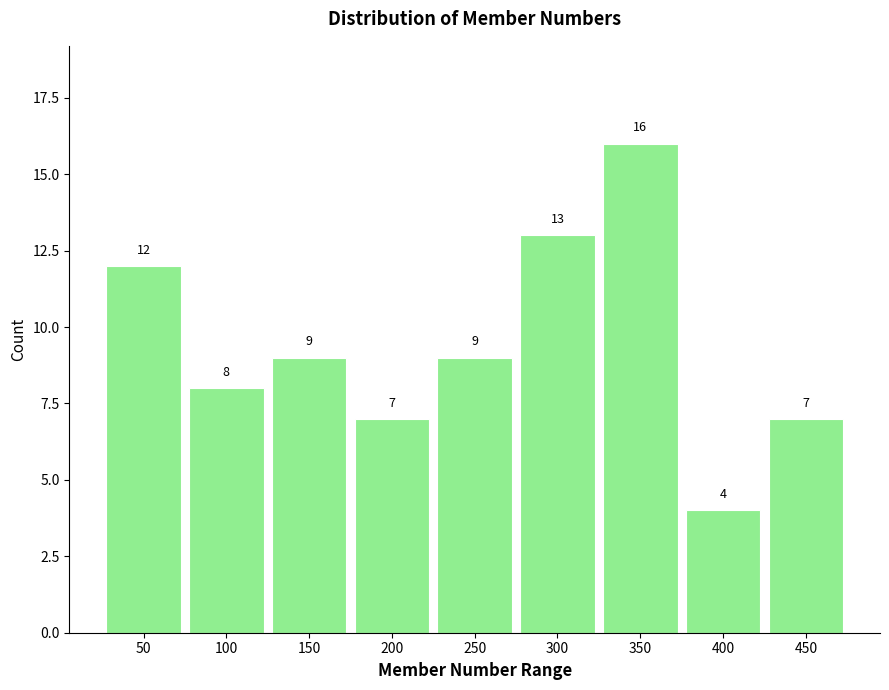

Reading right to left, extract all data points from this chart.

7	4	16	13	9	7	9	8	12